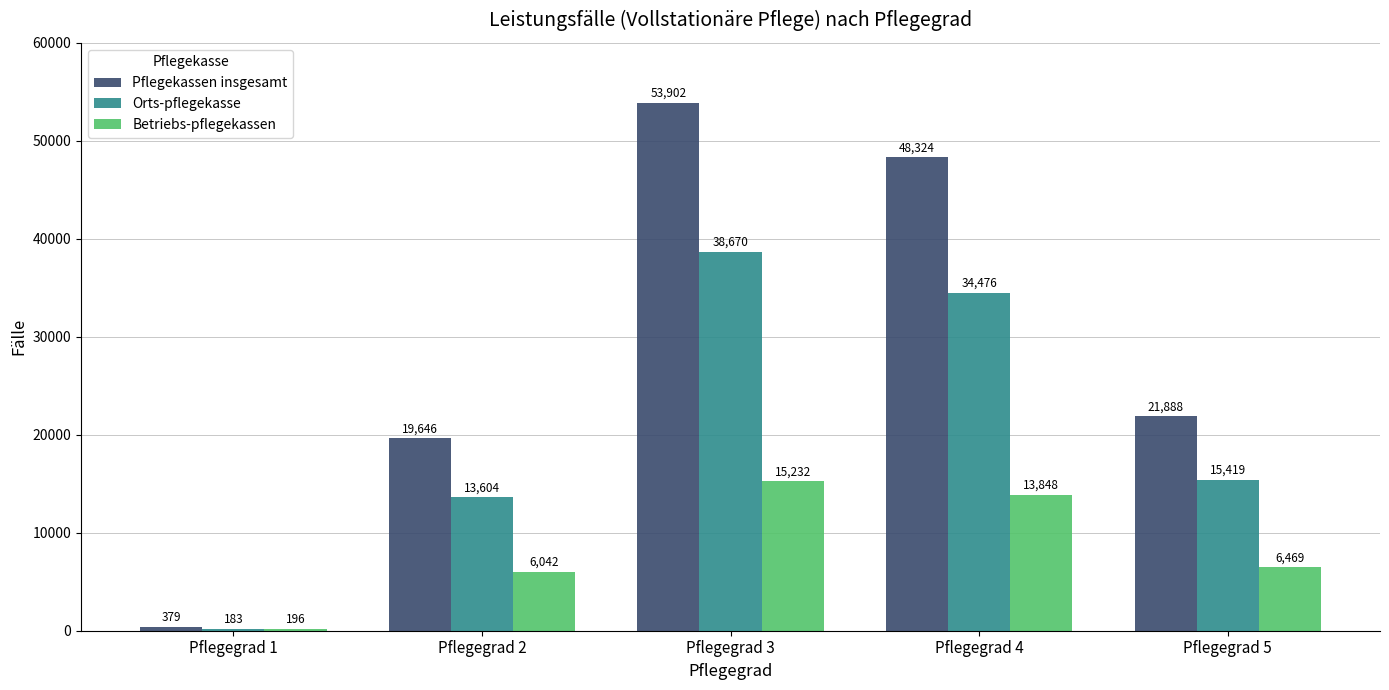

What is the difference between the highest and lowest values at Pflegegrad 1?

196